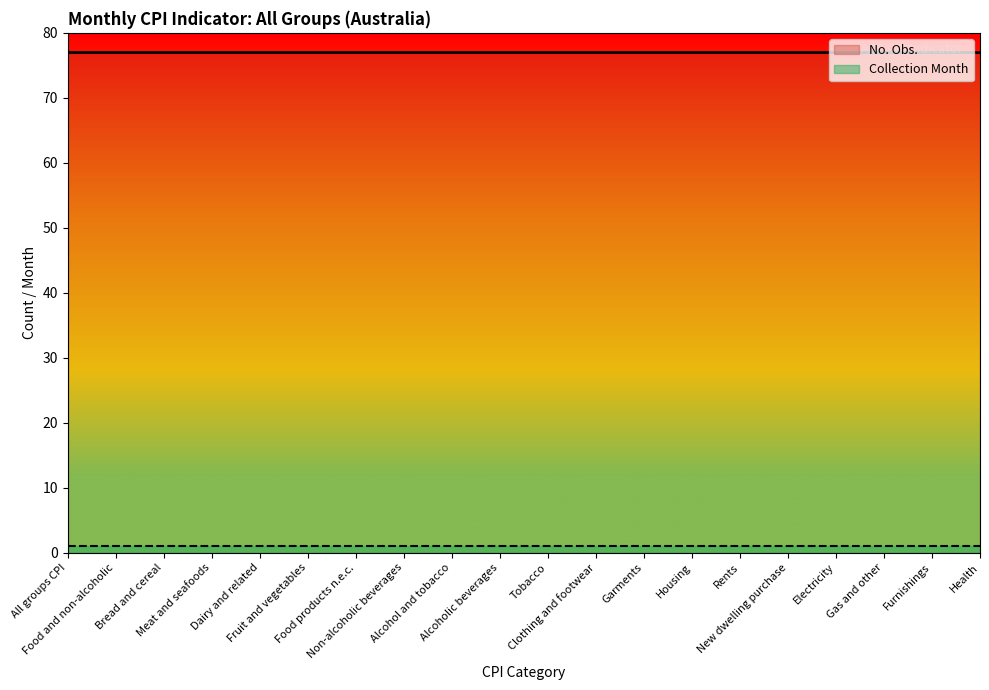

True or false: Collection Month and No. Obs. cross at least once.

False